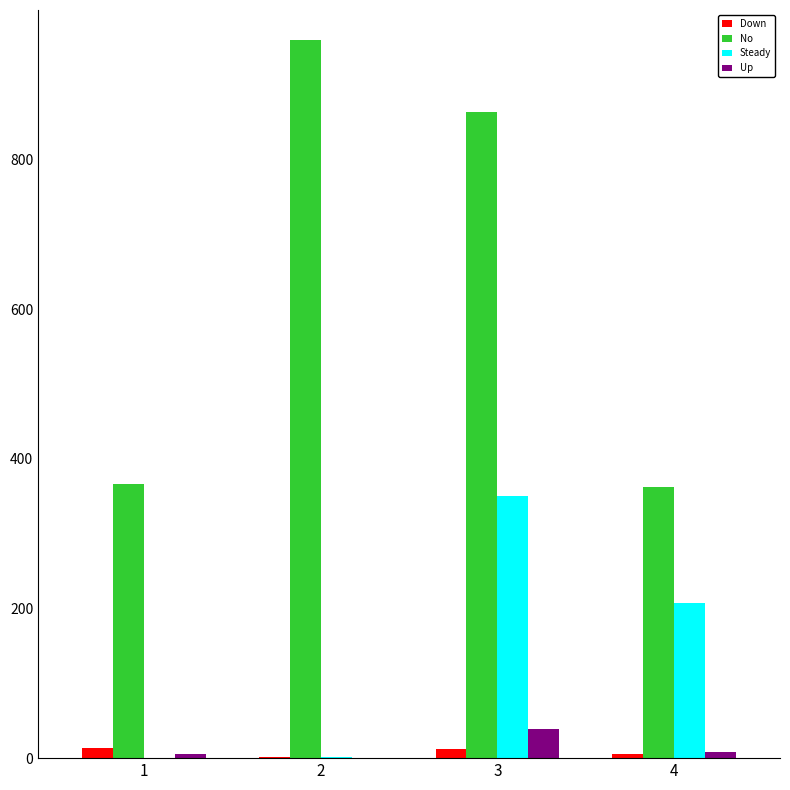

What is the maximum value for No?

960